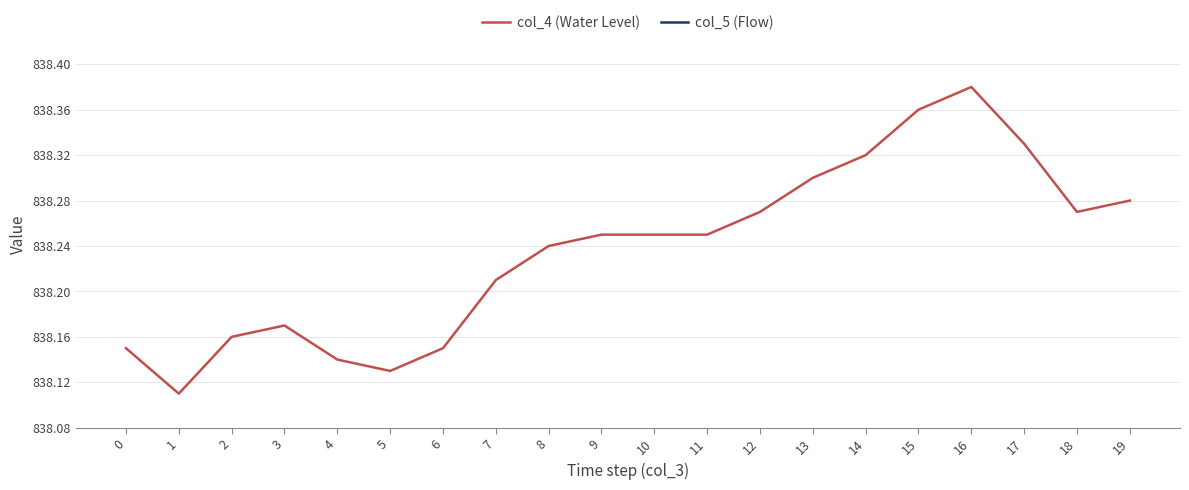

At which category is the sum across all series the highest?

16